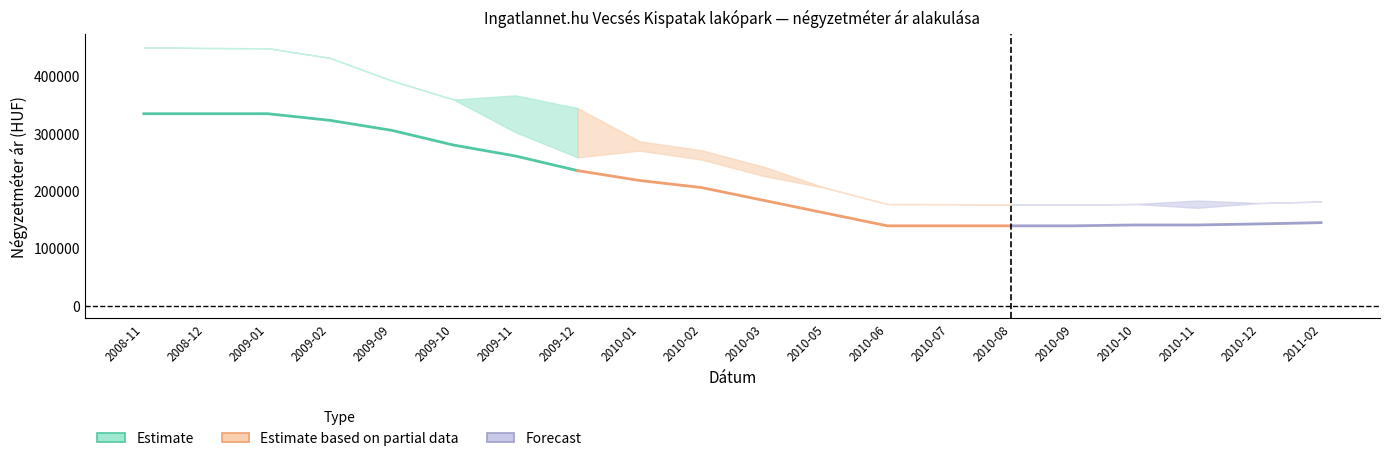

Is it true that Szórás felső határ equals 176827 at 2010-07?

True